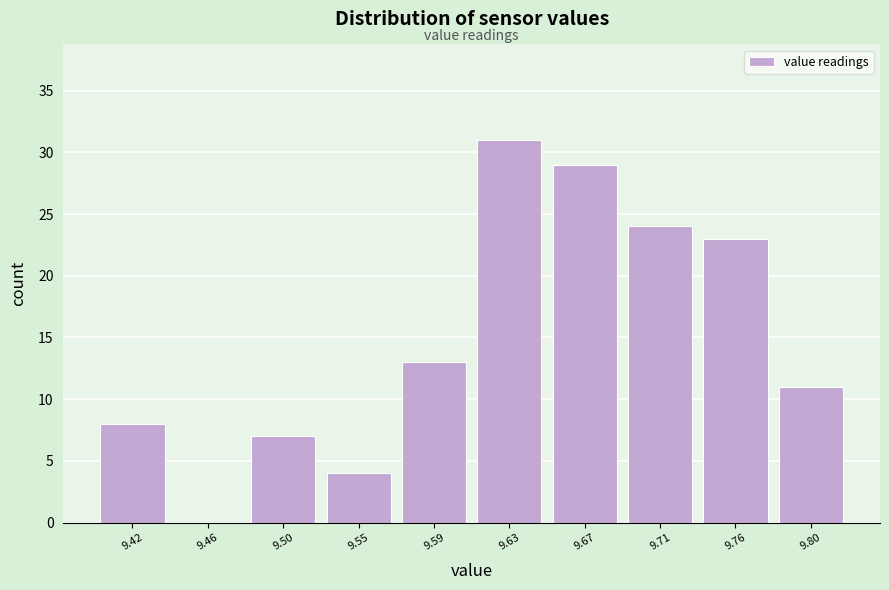

Reading right to left, what are all the values shown in this chart?

9.80=11	9.76=23	9.71=24	9.67=29	9.63=31	9.59=13	9.55=4	9.50=7	9.46=0	9.42=8